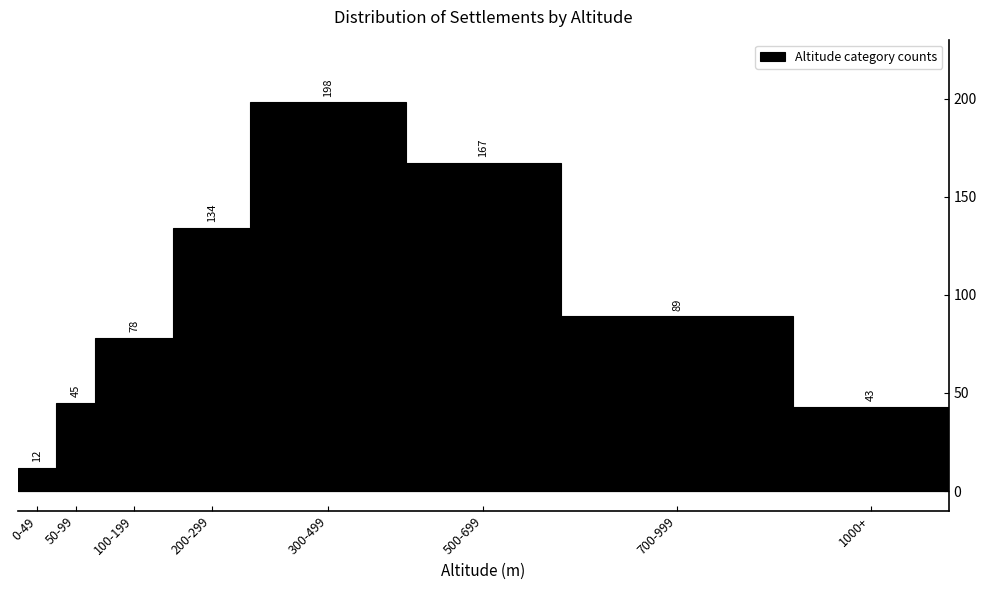

Reading left to right, what are all the values shown in this chart?

0-49=12	50-99=45	100-199=78	200-299=134	300-499=198	500-699=167	700-999=89	1000+=43